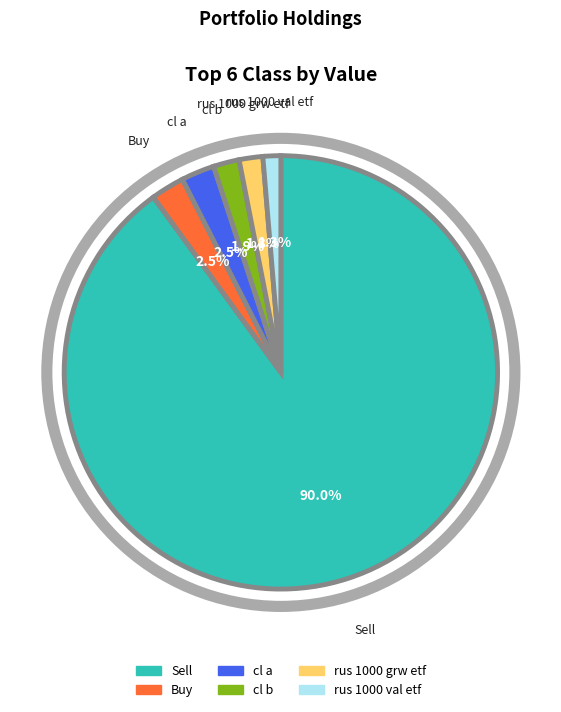

How many slices are in this pie chart?

6